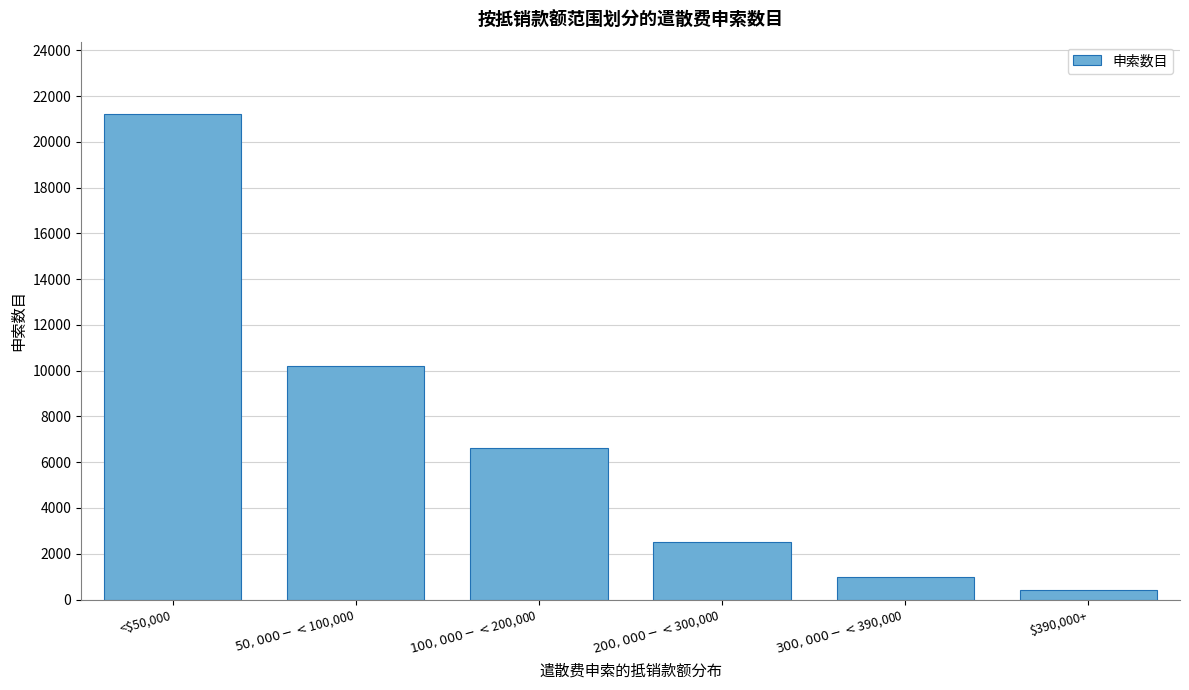

Reading left to right, transcribe all the data shown in this chart.

21200	10200	6600	2500	1000	400